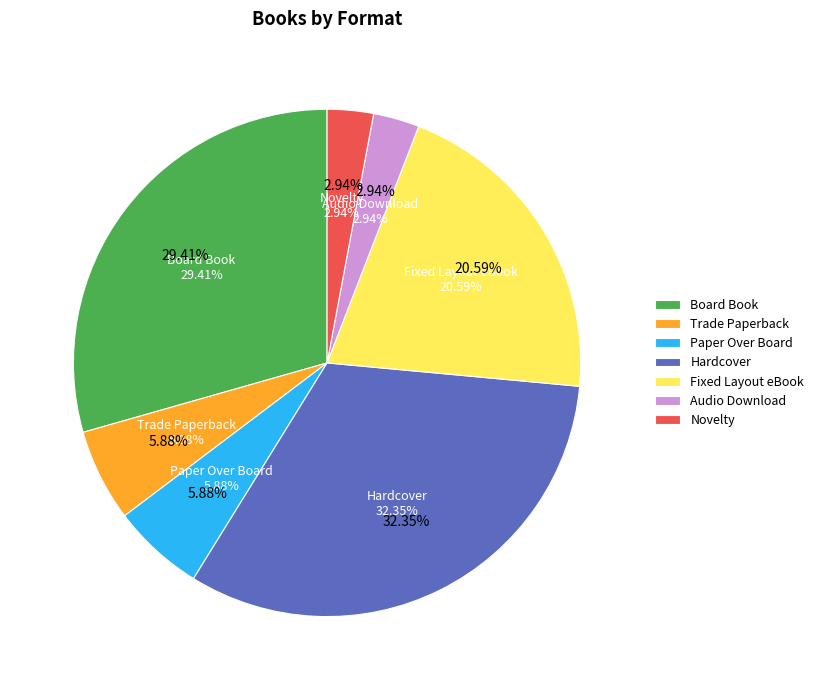

To the nearest percent, what portion does Fixed Layout eBook represent?

21%